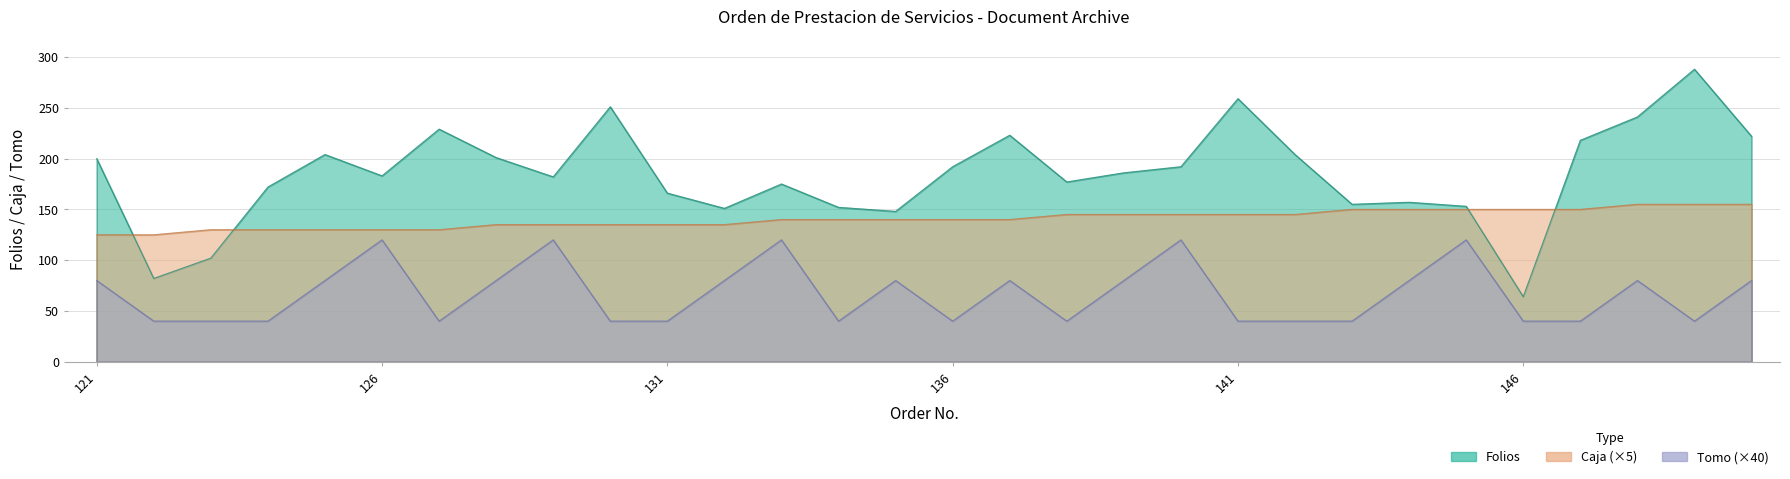

What is the spread (max minus min) of values at 125?

124